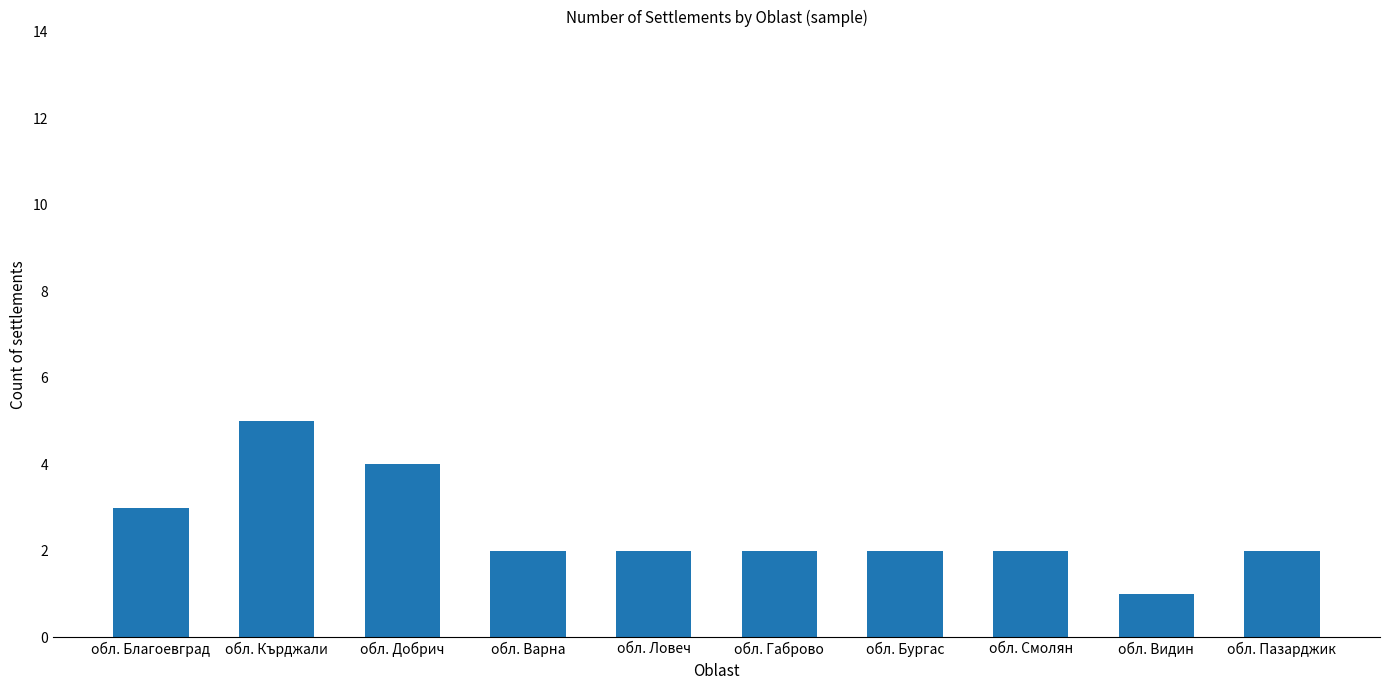

At which category does the chart reach its minimum across all series?

обл. Видин